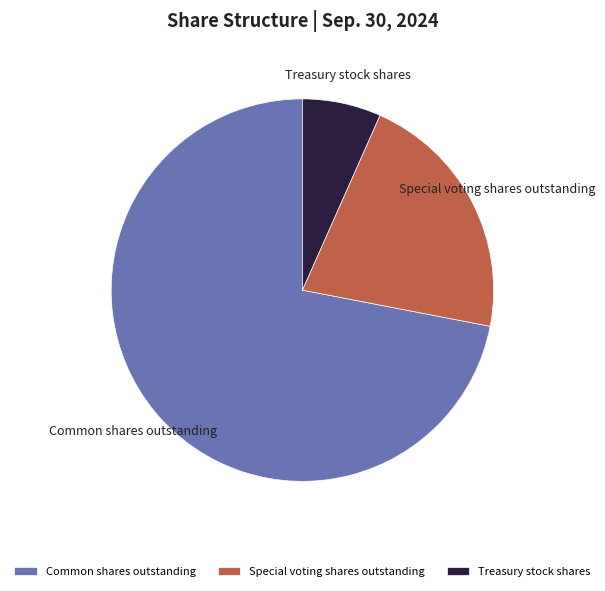

What is the largest slice in the pie chart?

Common shares outstanding